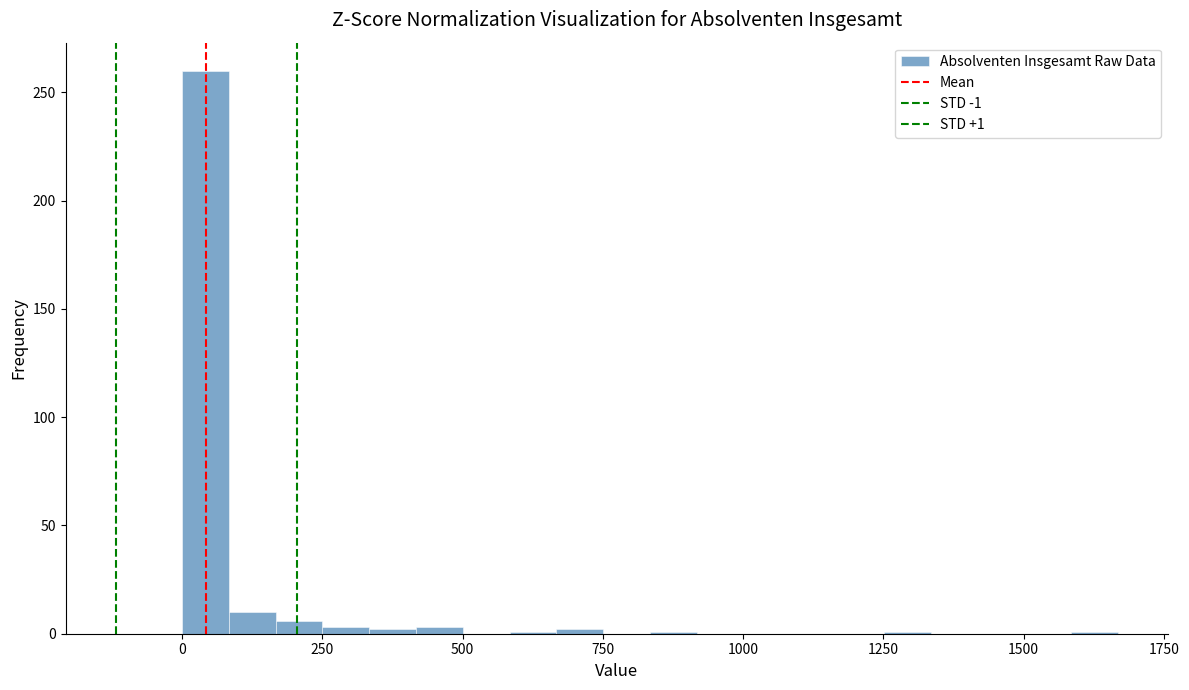

Read against the x-axis, roughly where is the centre of the tallest bar?

50